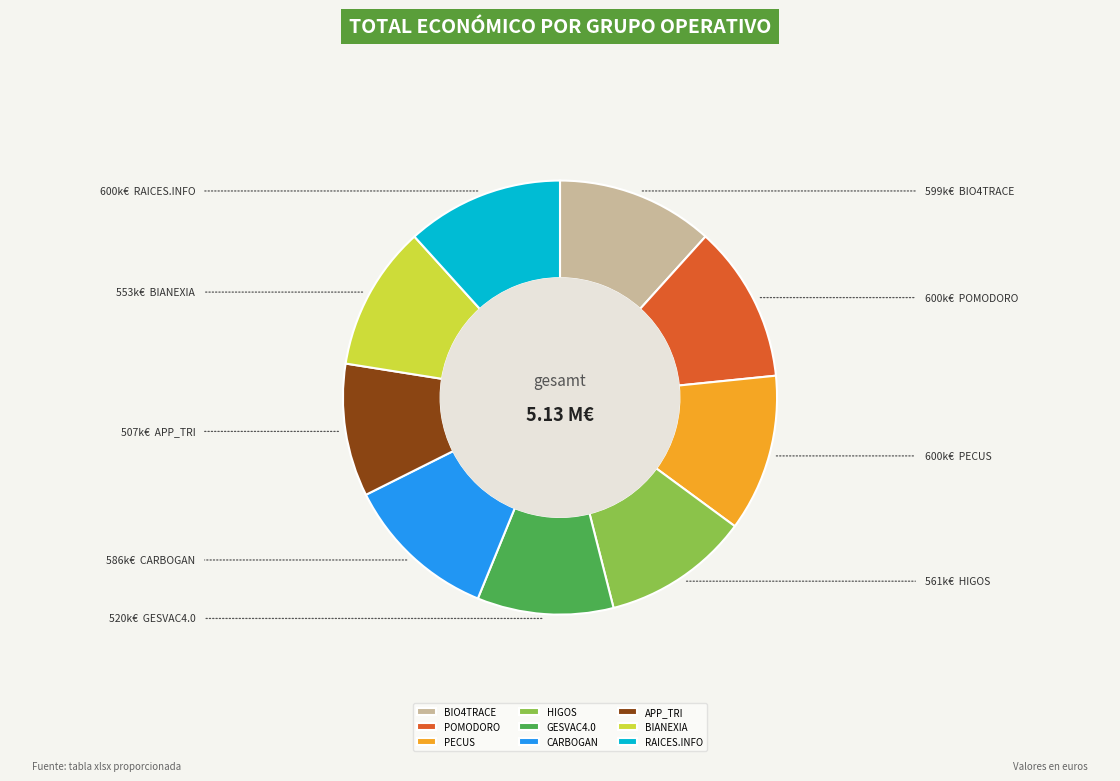

Does CARBOGAN represent more than half of the total?

No